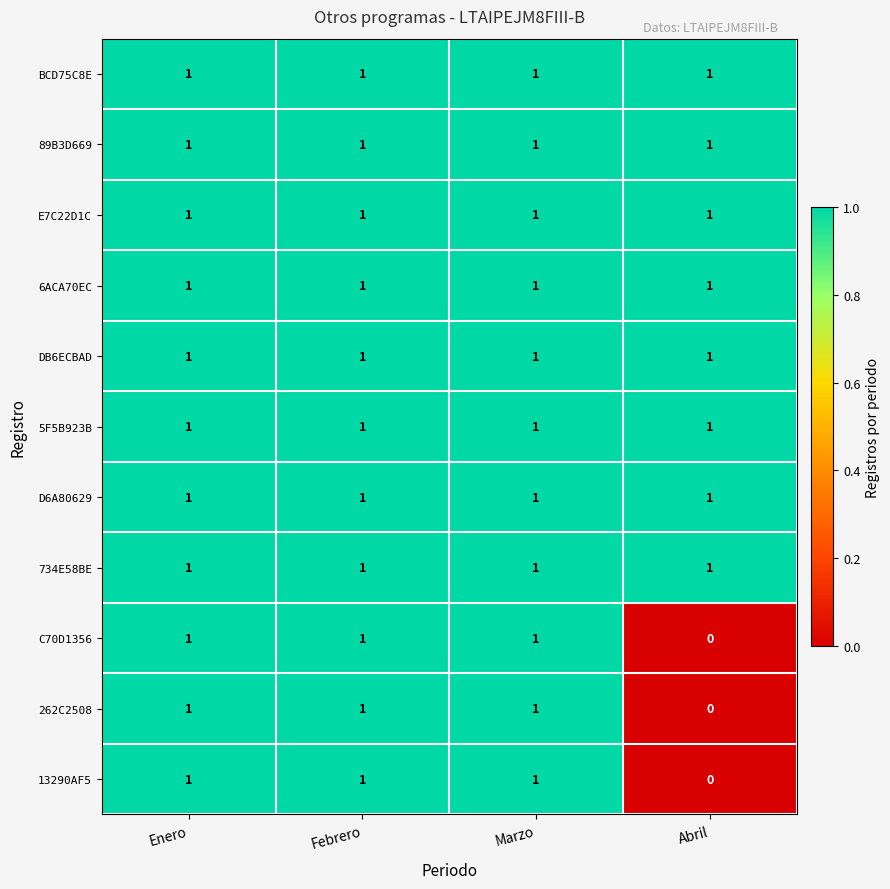

True or false: 262C2508 has a value of 1 at Enero.

True